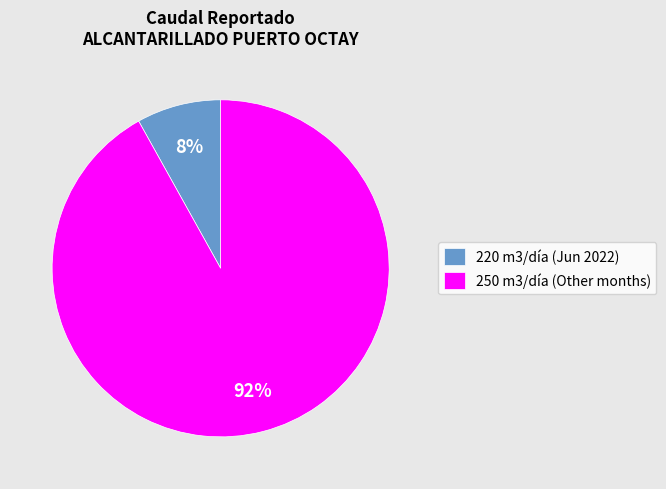

Which has a higher value, 220 m3/día (Jun 2022) or 250 m3/día (Other months)?

250 m3/día (Other months)